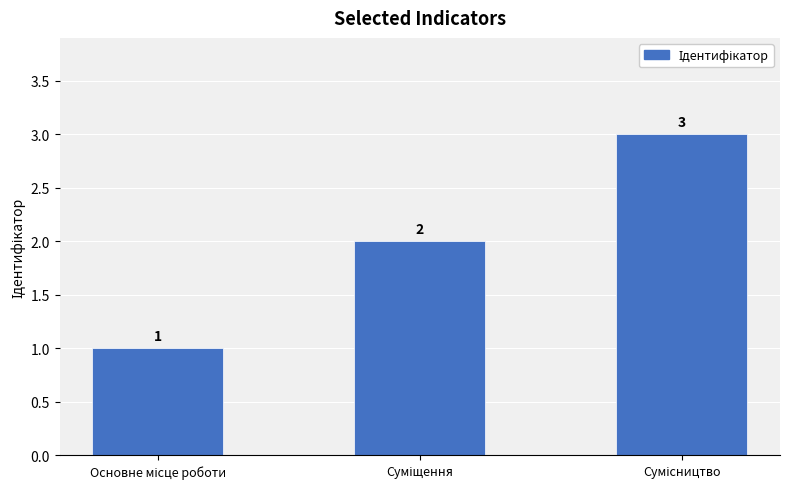

How many values are below 2?

1